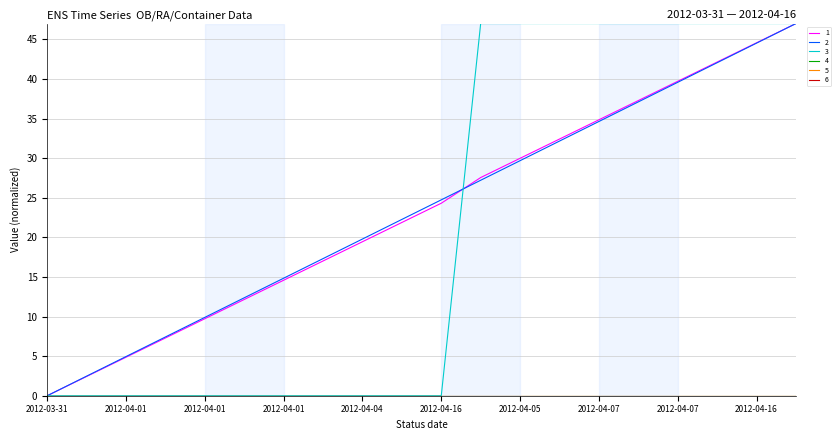

What is the greatest value displayed?

47.0